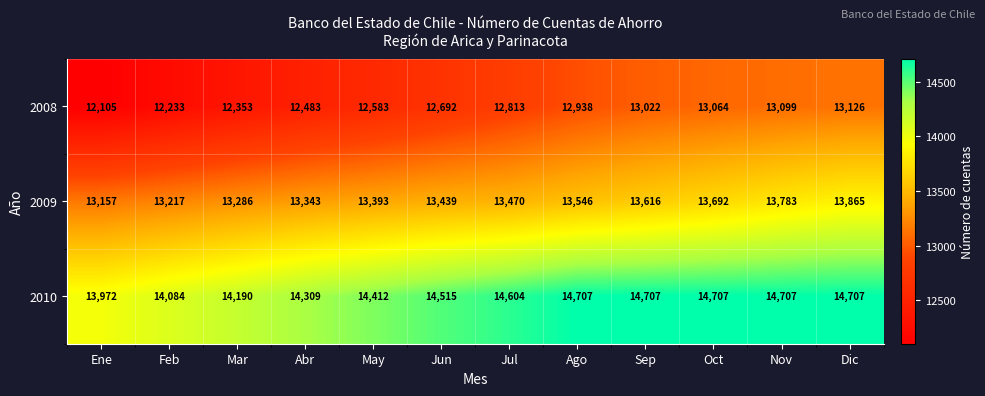

What is the difference between the 2008 values at Abr and Nov?

616